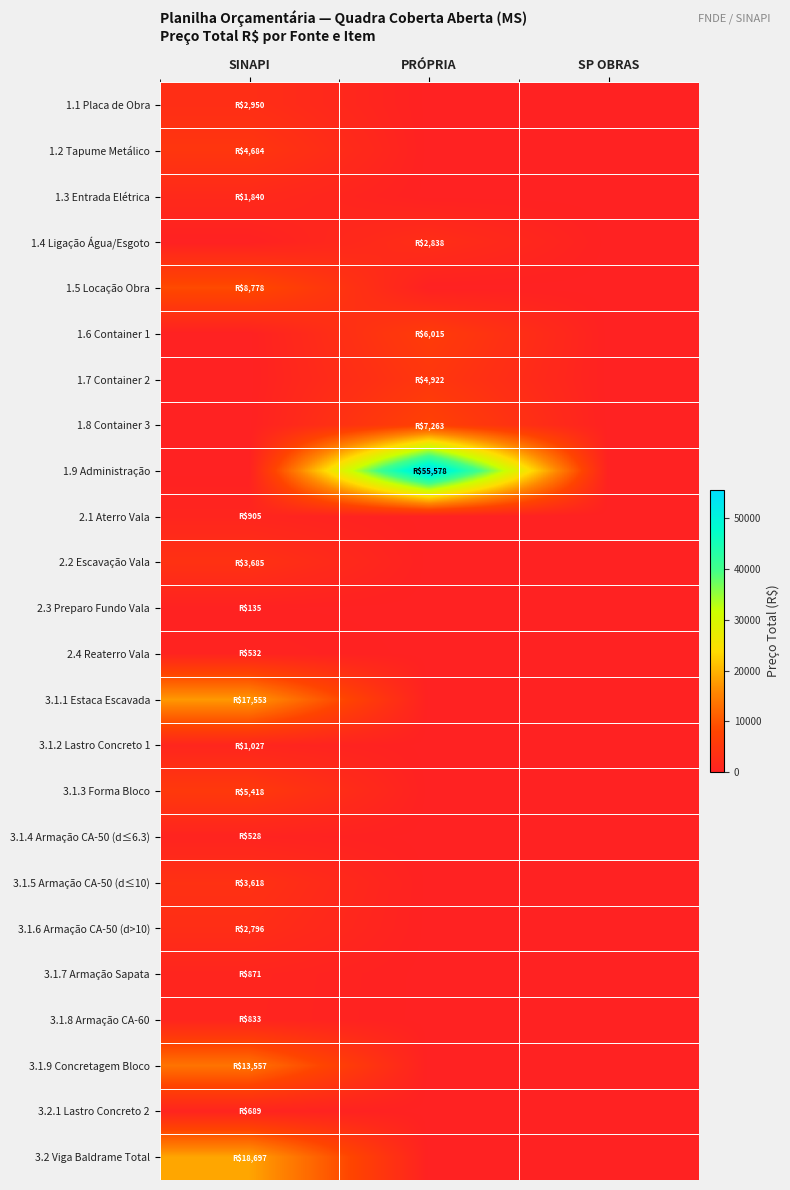

What is the spread (max minus min) of values at PRÓPRIA?

55578.1